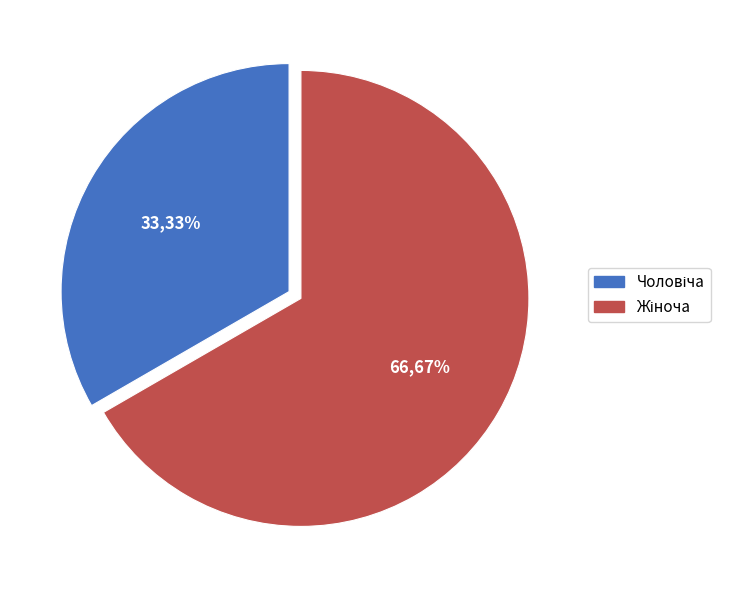

Does any single category account for the majority?

Yes